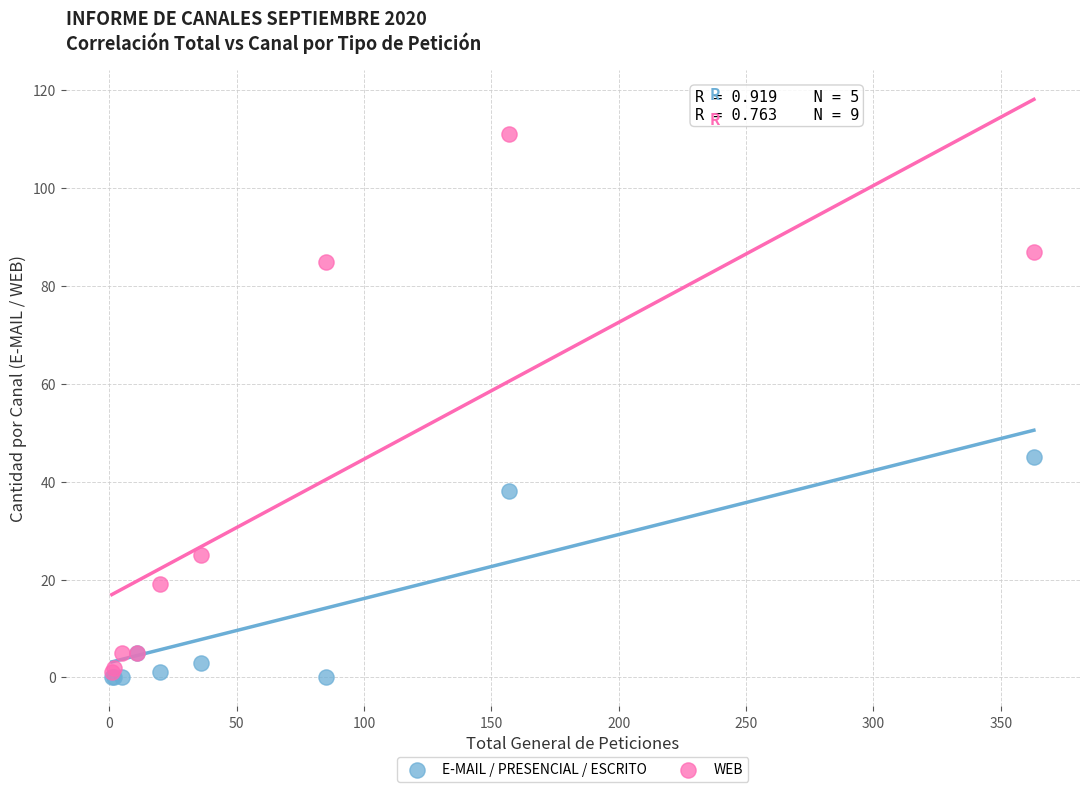

Across all series, what Y value is closest to 55?

45